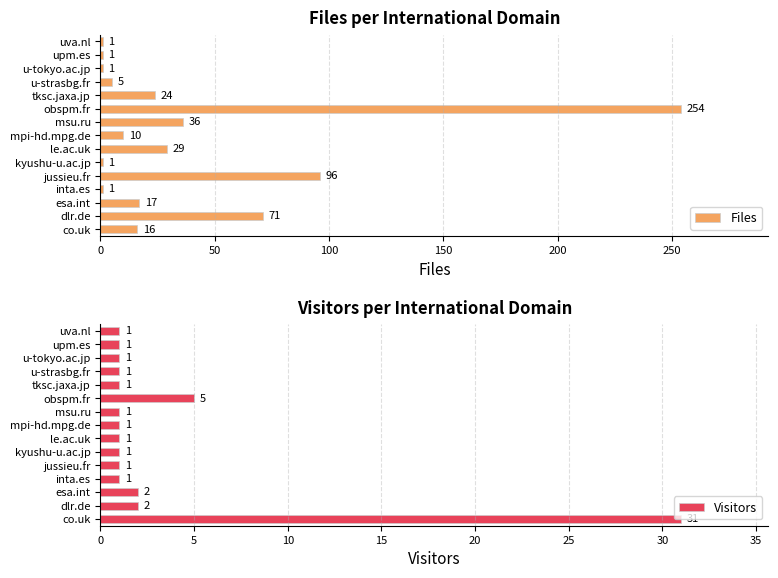

What is the average value of the Files series?

38